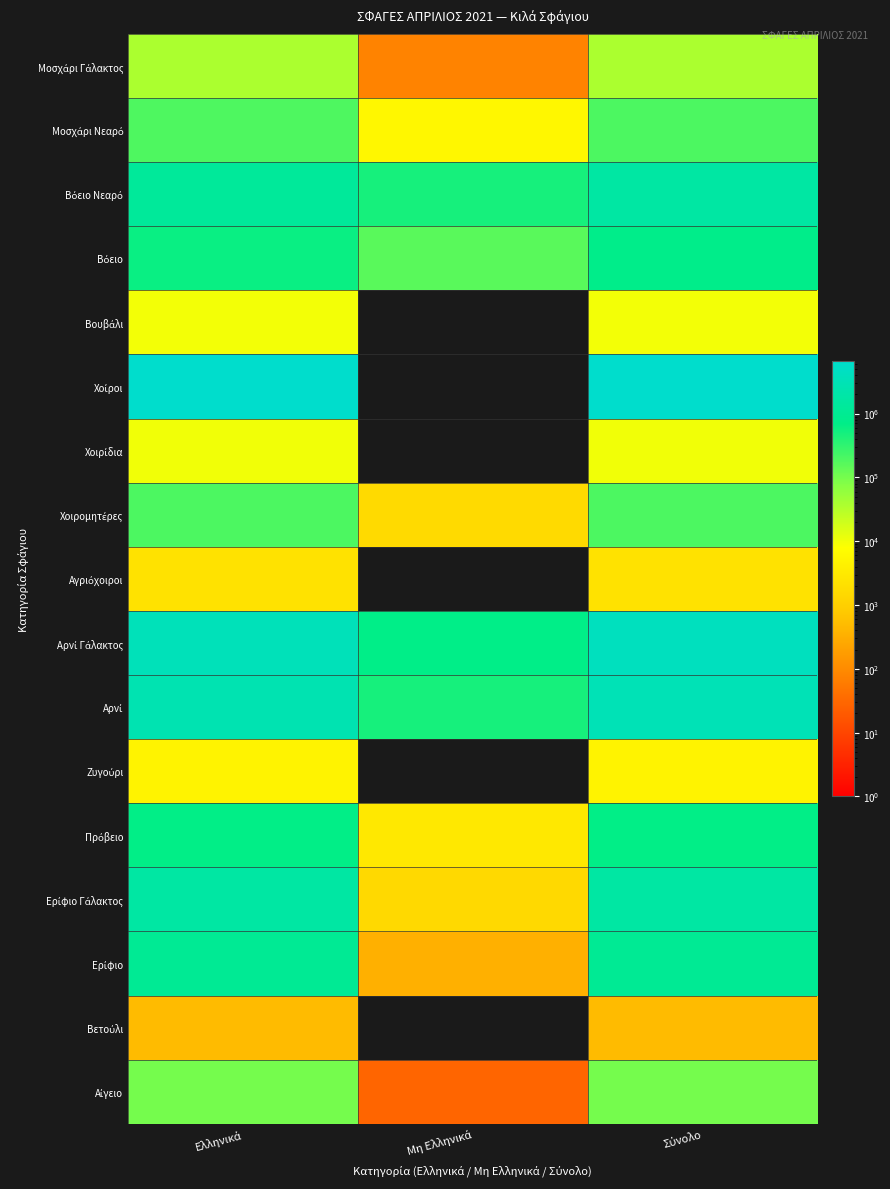

How many categories are shown in the chart?

3